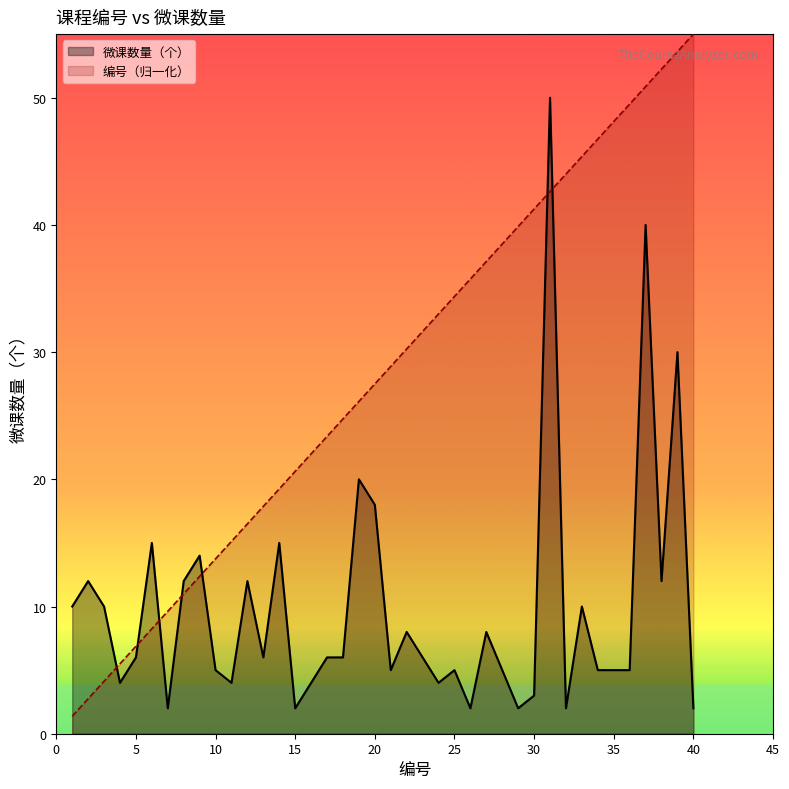

Read the 微课数量（个） value at 21.

5.0